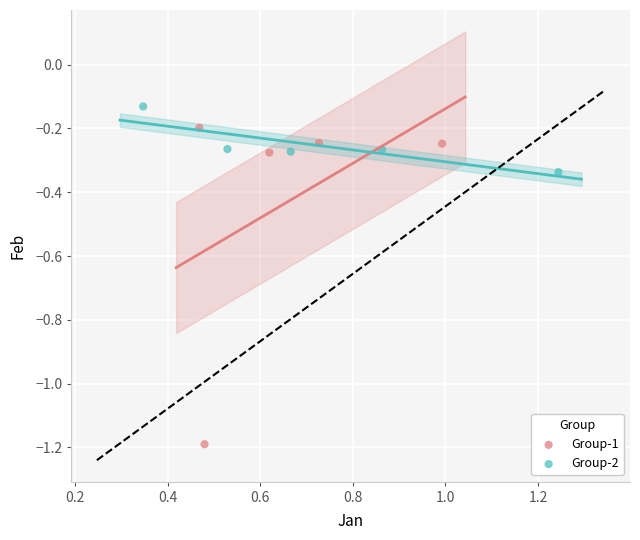

Which series contains the lowest Y value?

Group-1